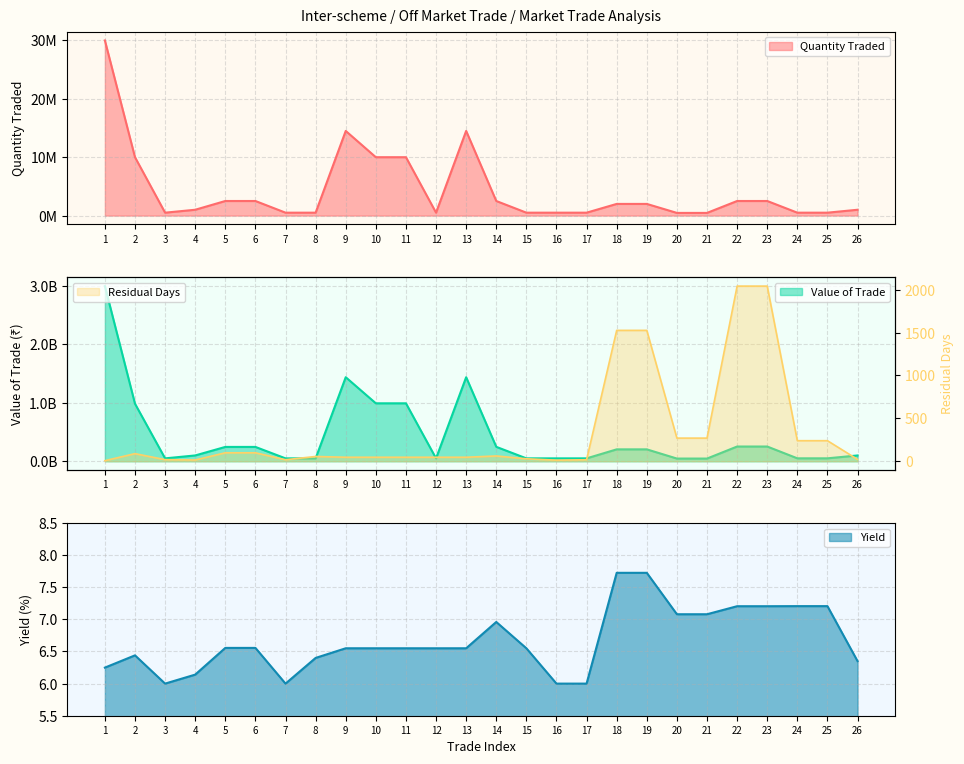

Rank the series at 26 from highest to lowest value.

Value of Trade, Quantity Traded, Residual Days, Yield